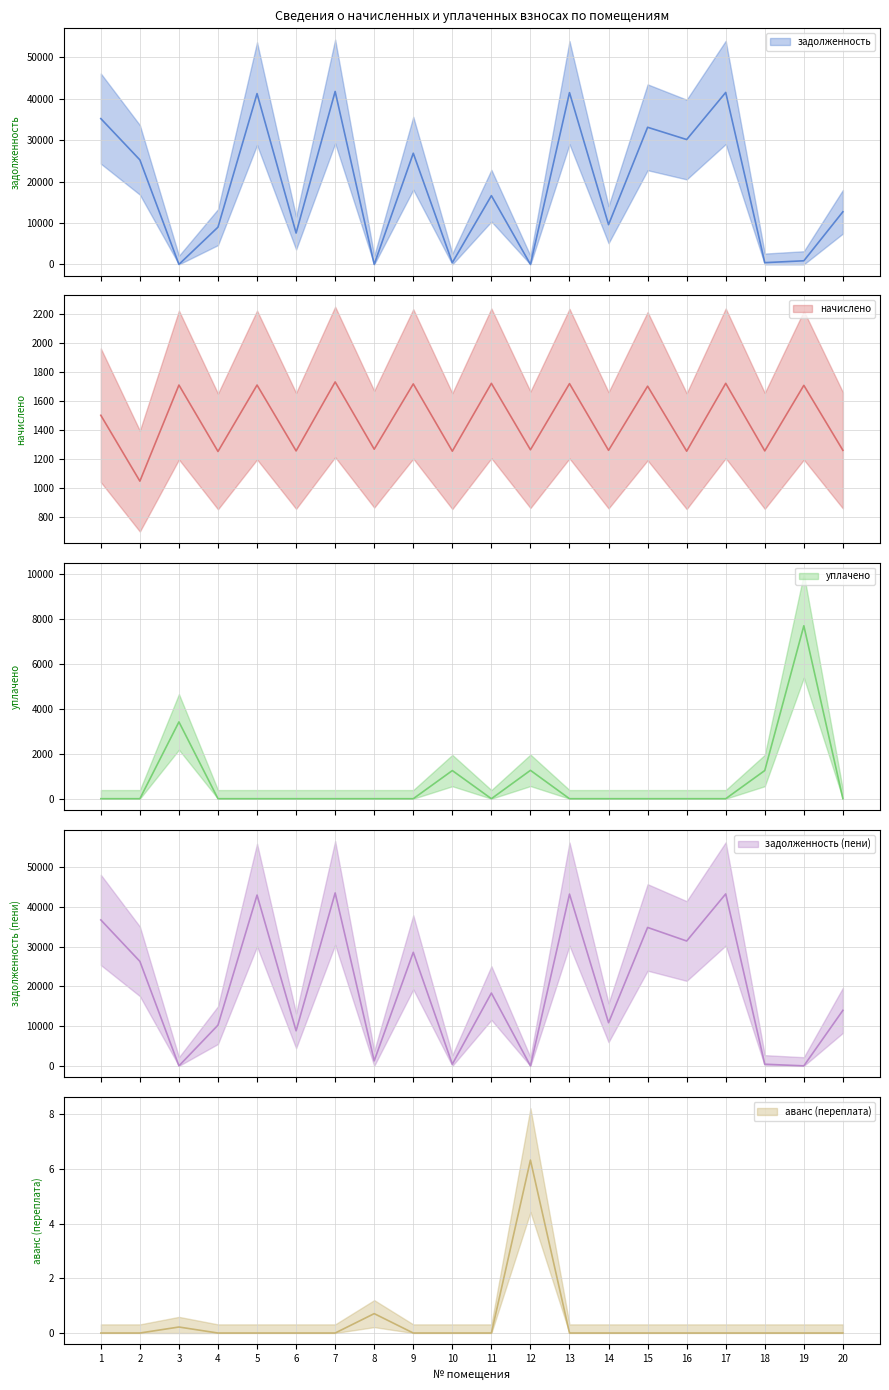

Which series has the largest total across all categories?

задолженность (пени)